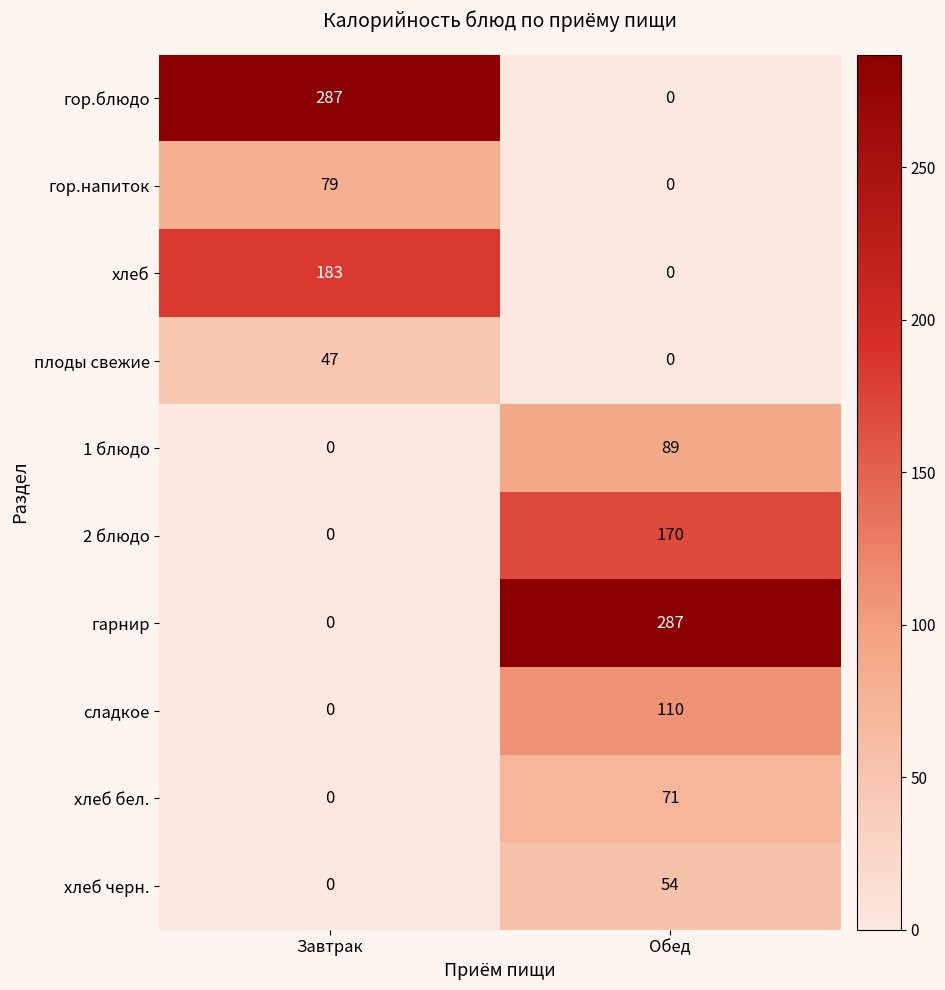

At which category is the sum across all series the highest?

Обед